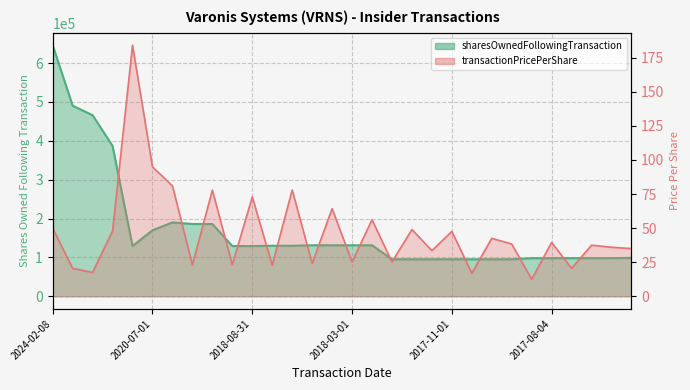

What is the label of the 25th point from the left?

2017-08-04